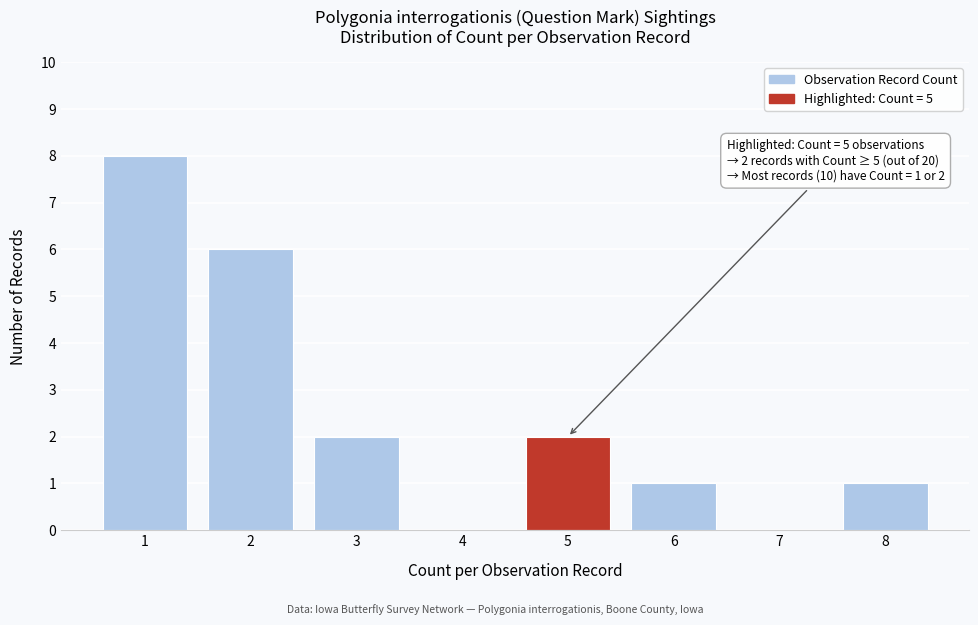

Reading right to left, transcribe all the data shown in this chart.

8=1	7=0	6=1	5=2	4=0	3=2	2=6	1=8